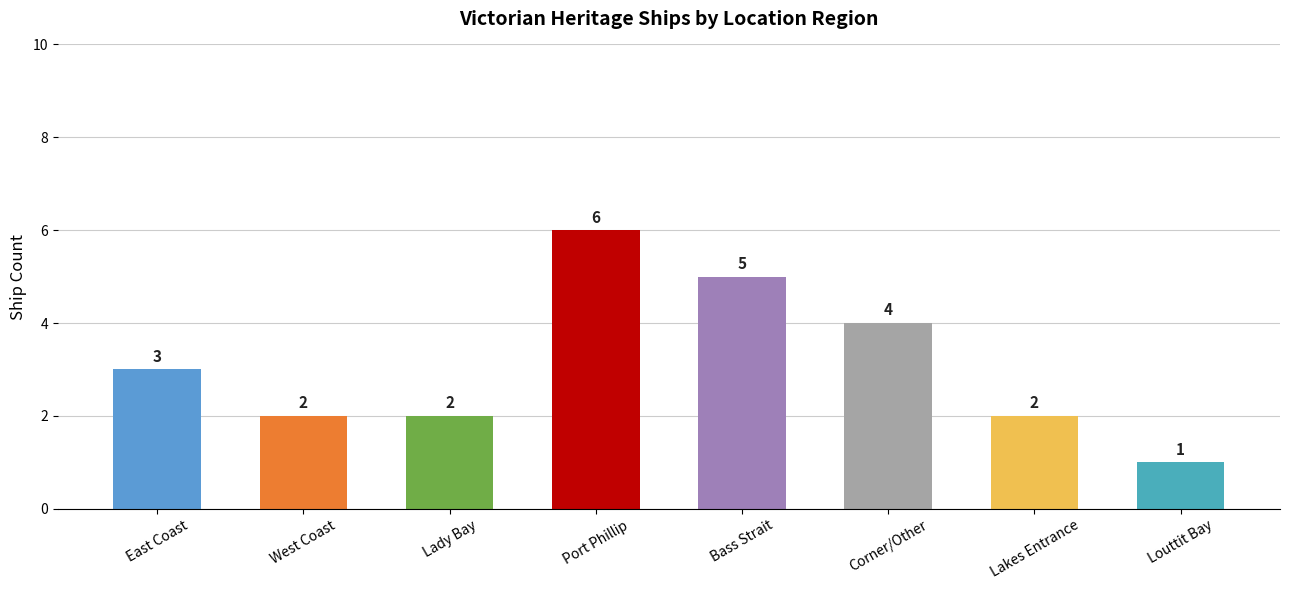

What is the difference between the maximum and minimum values?

5